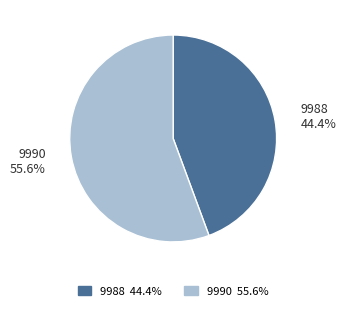

To the nearest percent, what portion does 9988 represent?

44%